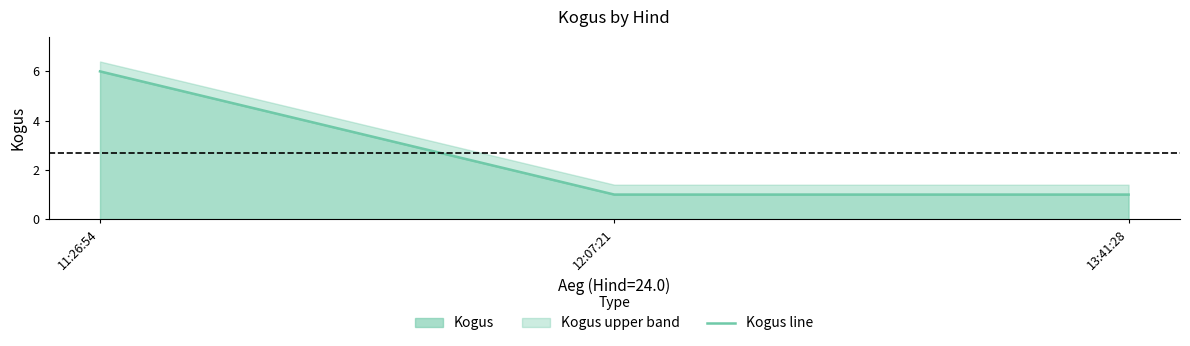

Rank the categories by value from highest to lowest.

11:26:54, 12:07:21, 13:41:28